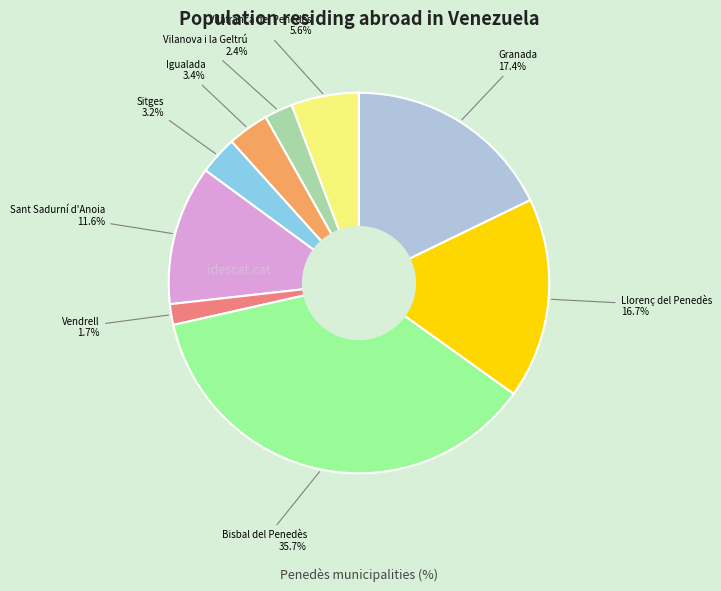

Rank the categories by value from highest to lowest.

Bisbal del Penedès, la, Granada, la, Llorenç del Penedès, Sant Sadurní d'Anoia, Vilafranca del Penedès, Igualada, Sitges, Vilanova i la Geltrú, Vendrell, el, Resta de municipis